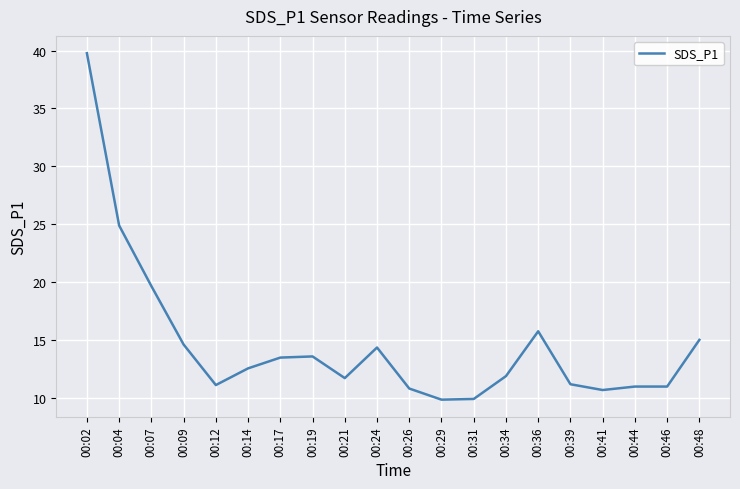

What is the difference between the maximum and minimum values?

29.9